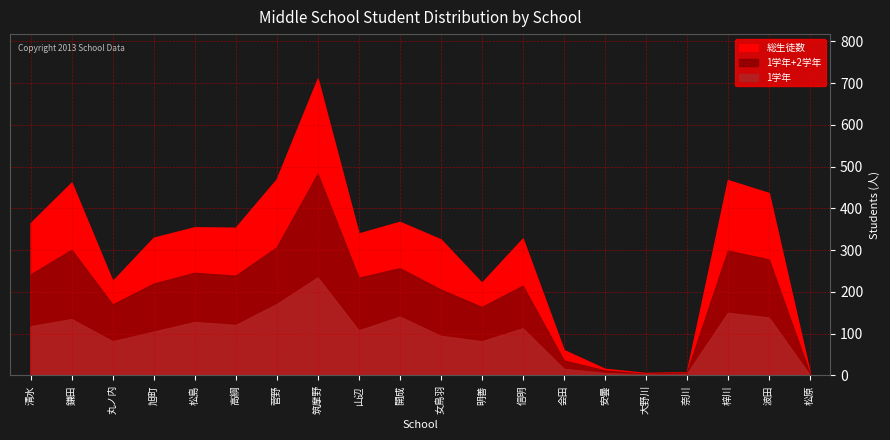

What is the maximum value shown in the chart?

711